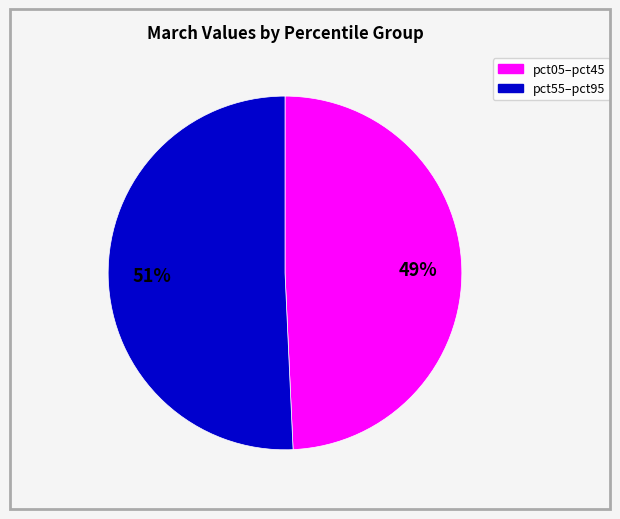

Count the number of slices in the pie.

2